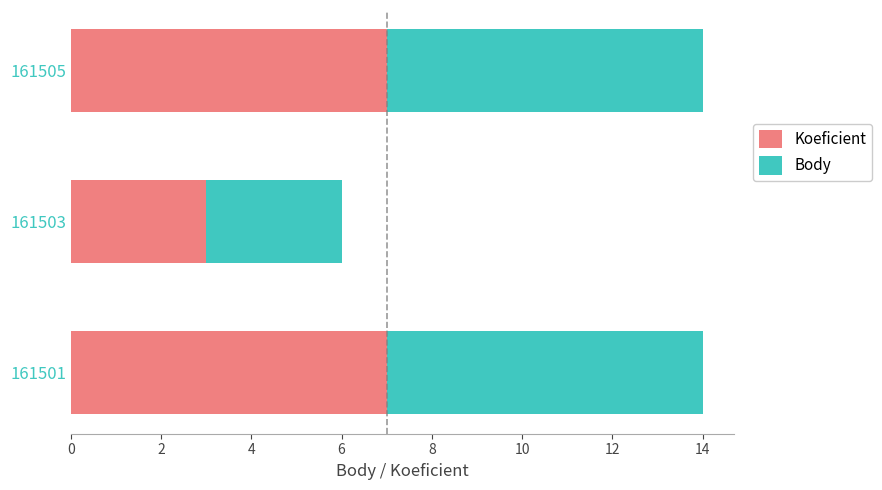

Which category has the lowest value in the Koeficient series?

161503